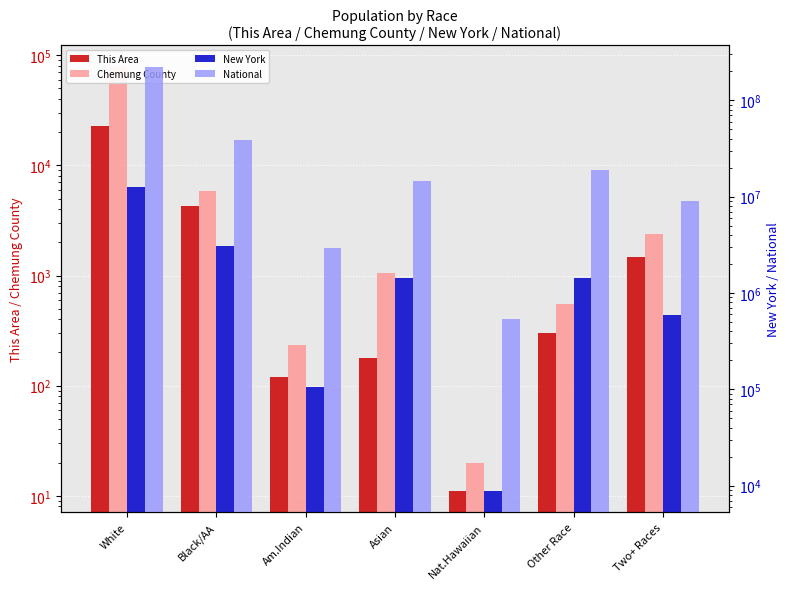

What is the label of the 1st bar from the right?

Two+ Races